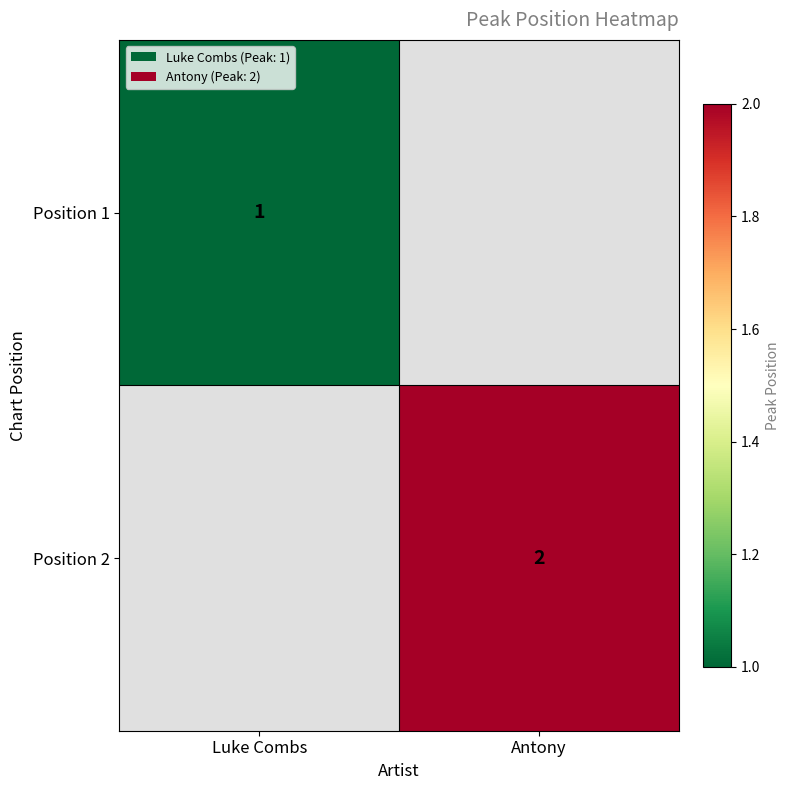

The Position 1 series shows 2 at Luke Combs. True or false?

False